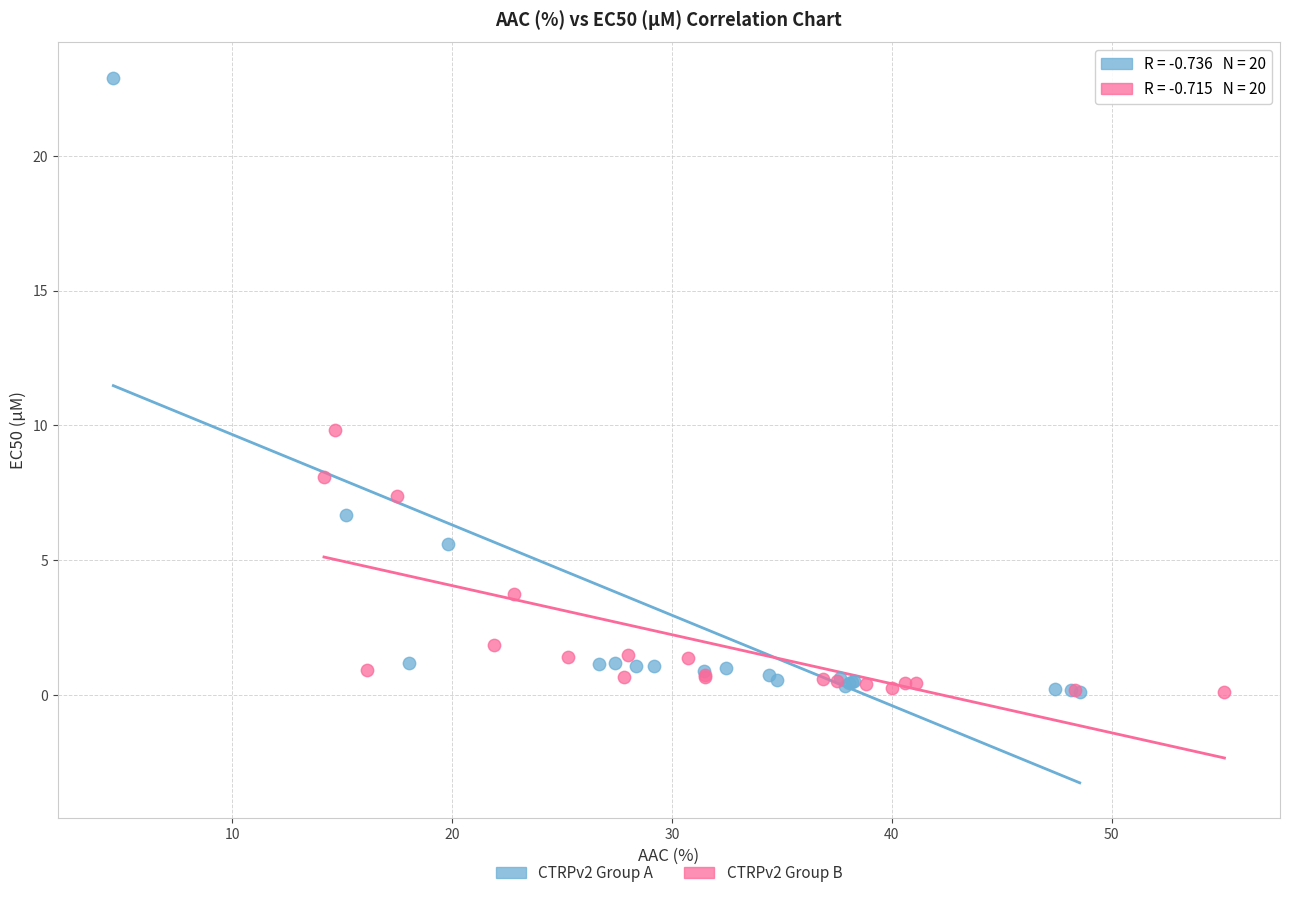

Which series has the largest Y range (max minus min)?

CTRPv2 Group A